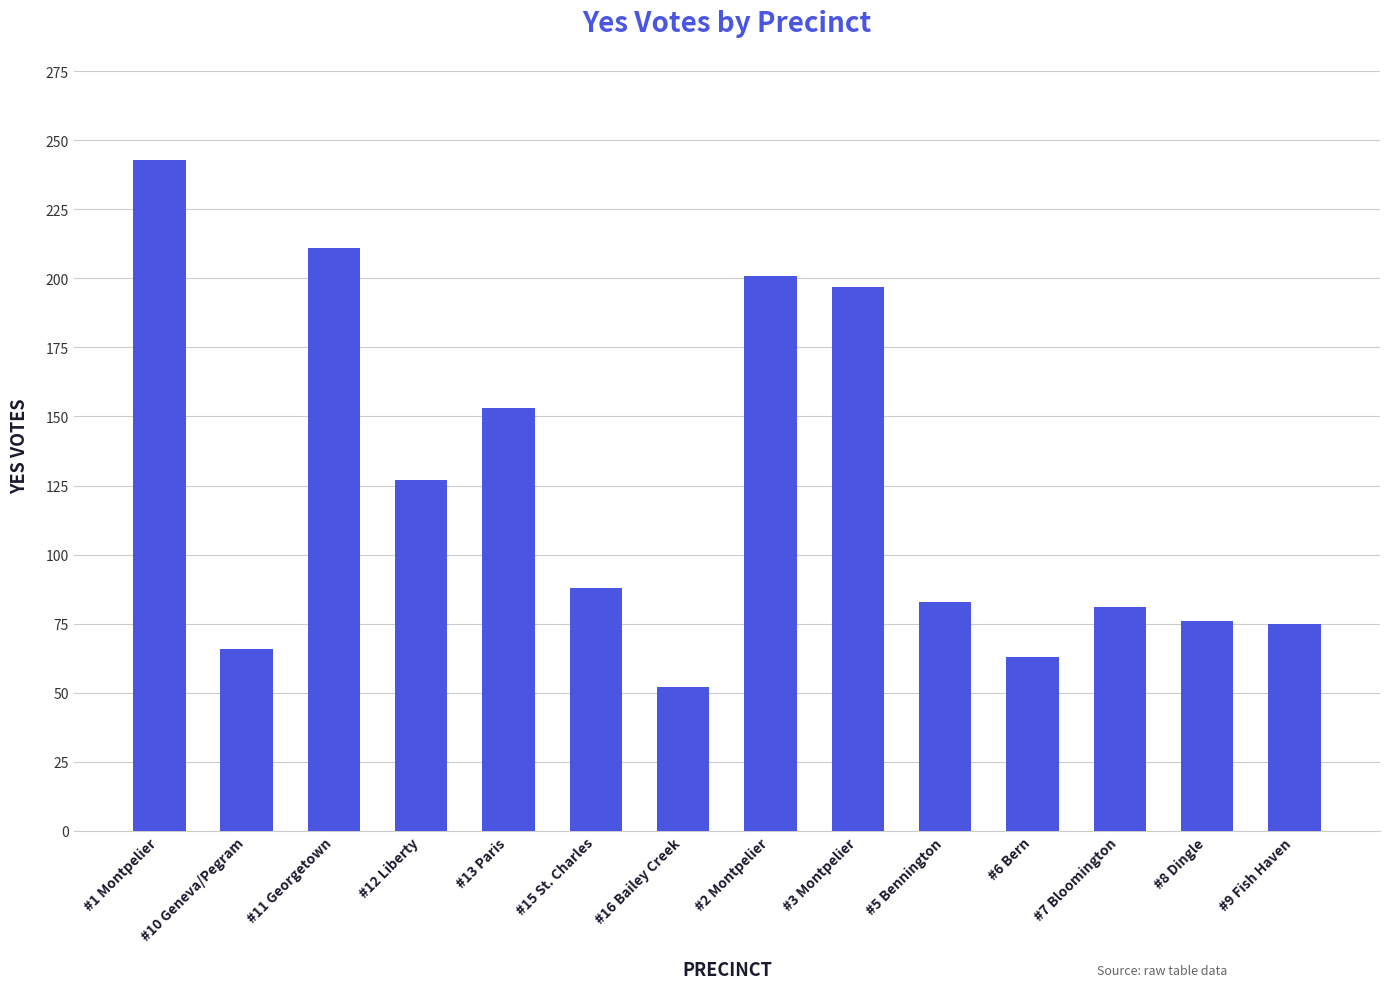

How many distinct data groups are displayed?

1